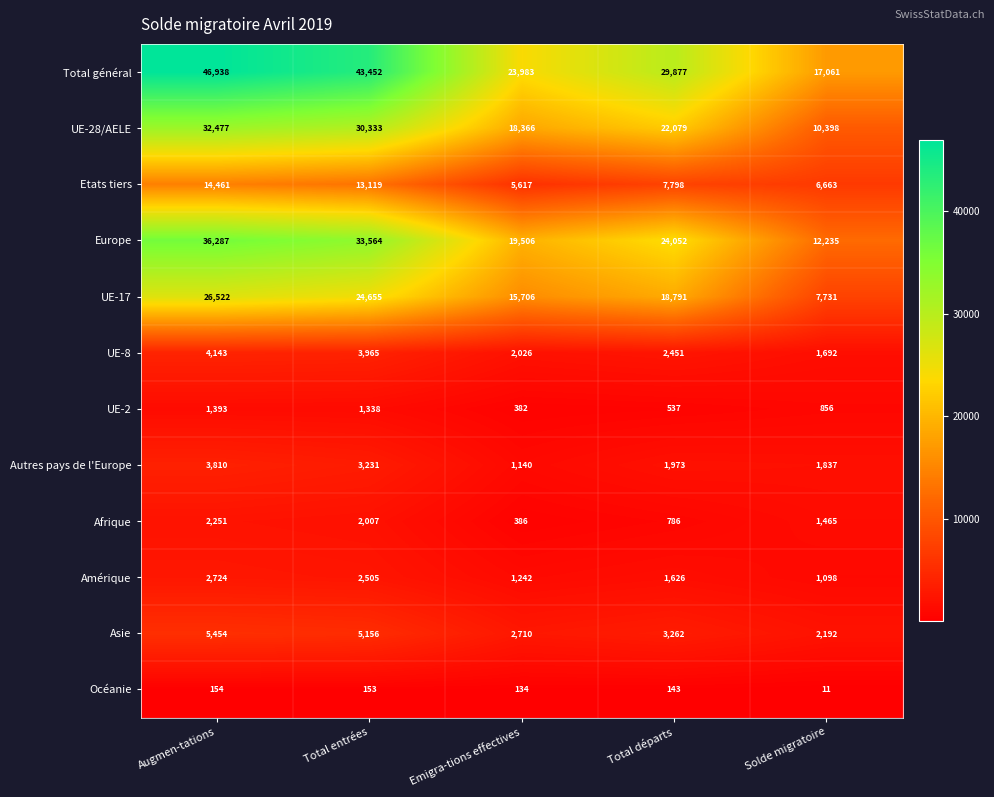

Which series has the largest range (max minus min)?

Total général